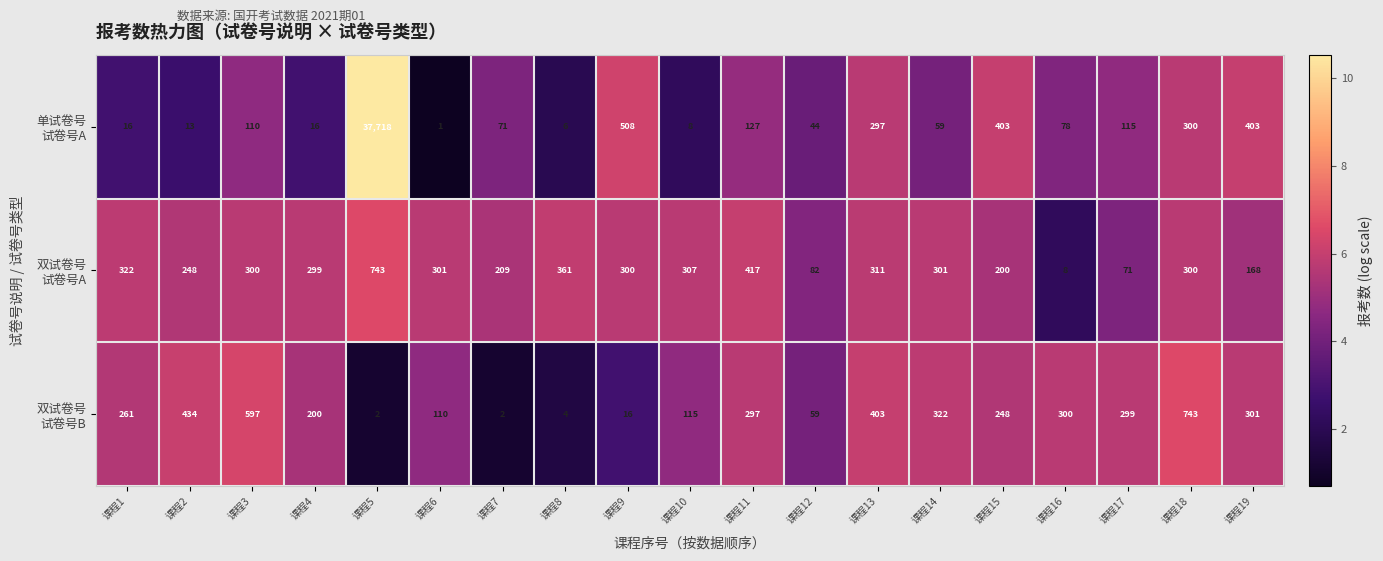

At how many categories does at least one series exceed 3?

19